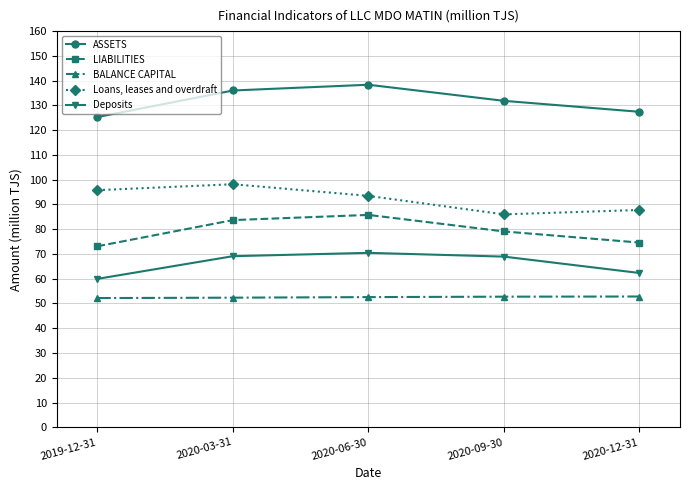

What is the spread (max minus min) of values at 2020-03-31?

83.7